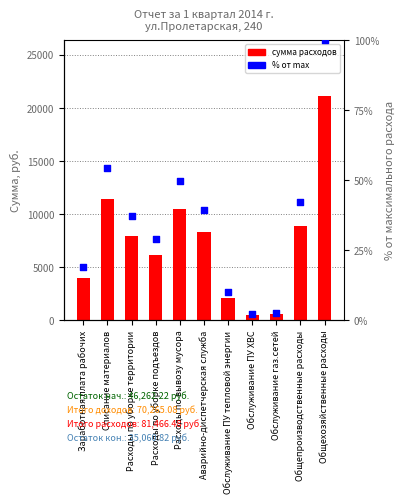

Which series has the largest total across all categories?

сумма расходов